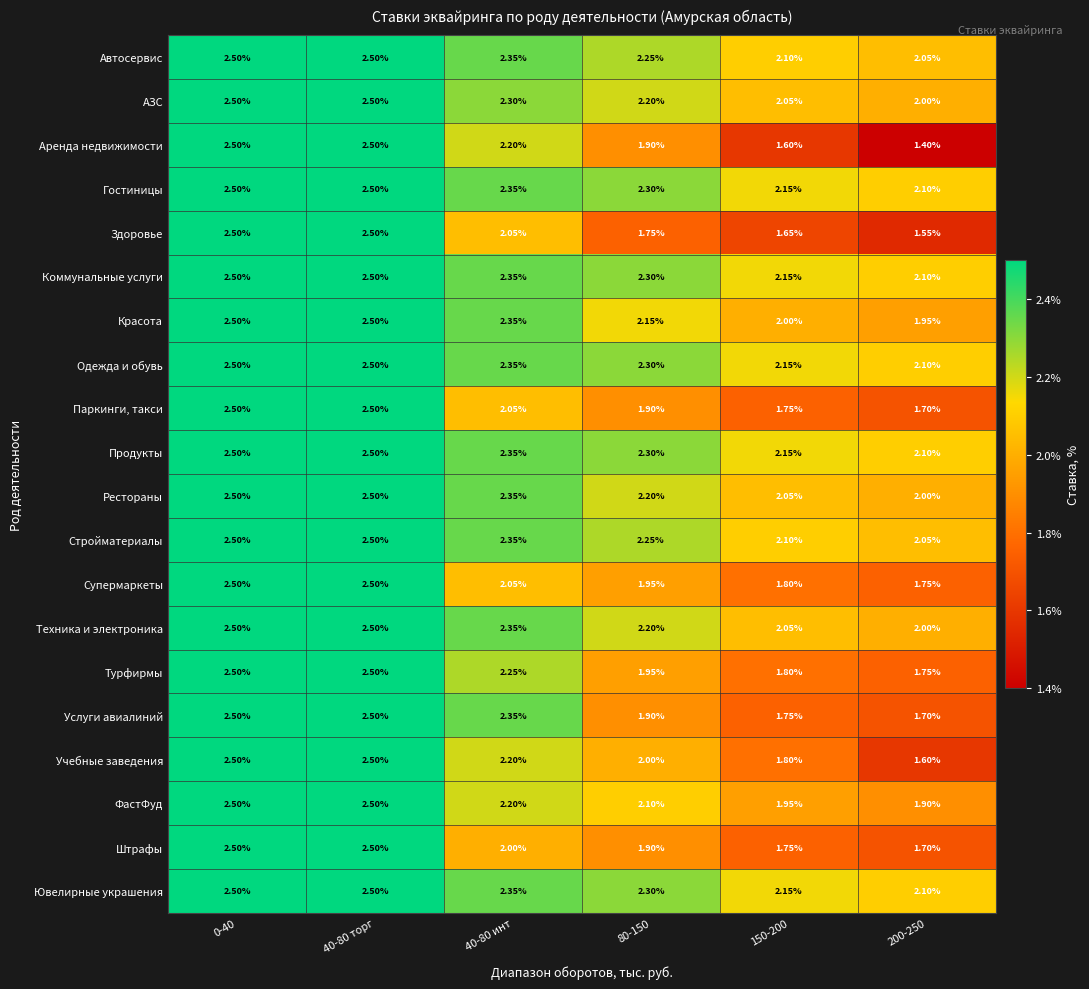

Is the value of Аренда недвижимости at 200-250 greater than the value of Гостиницы at 40-80 торг?

No